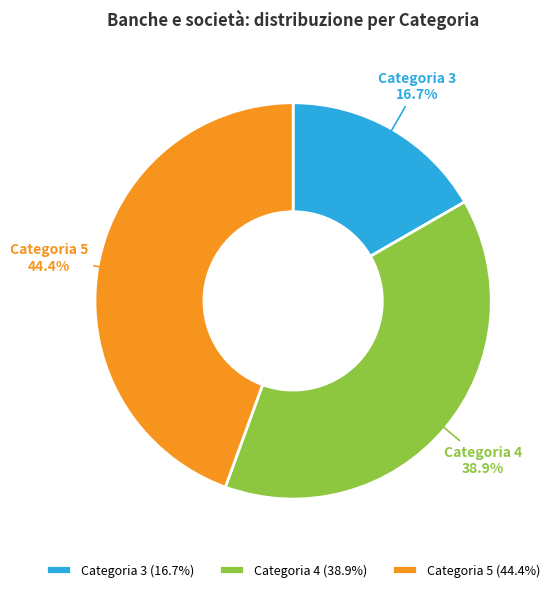

Do Categoria 5 and Categoria 3 together represent more than half of the pie?

Yes